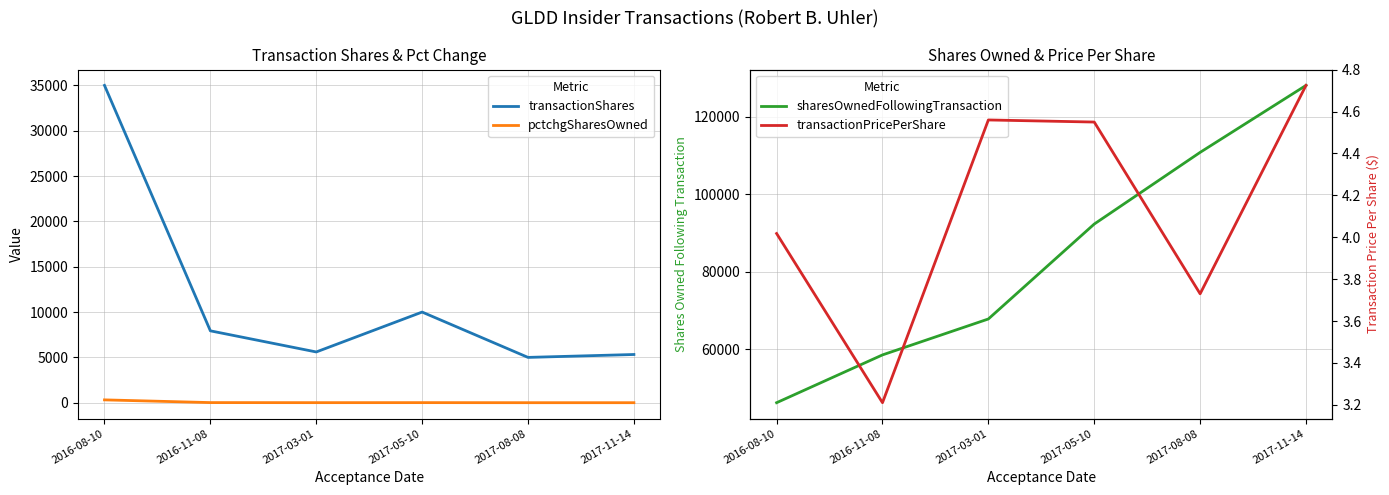

What is the value of the transactionShares point at the 5th from the left?

5000.0